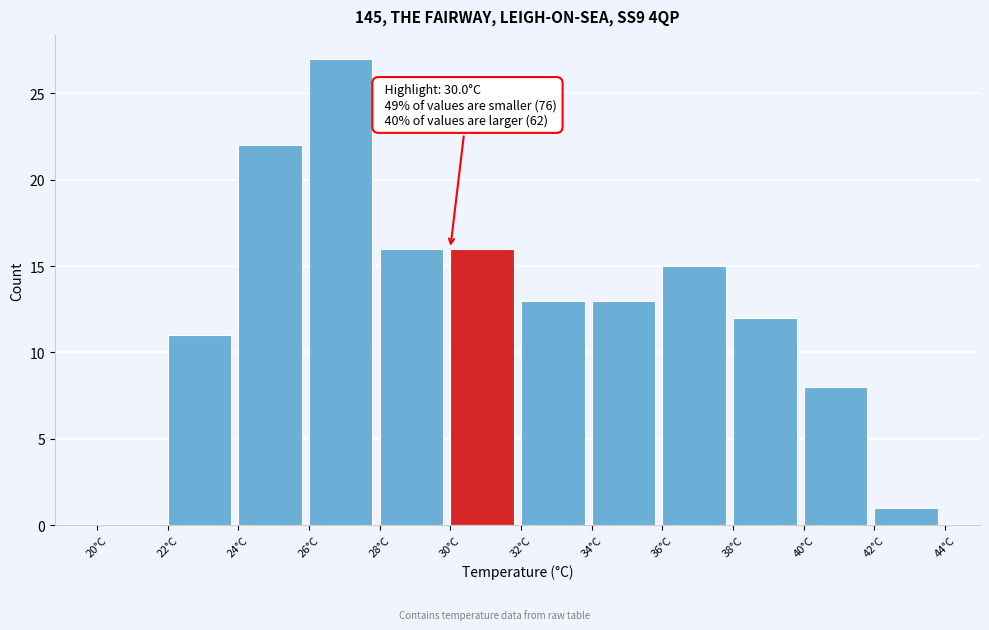

Which range on the x-axis has the tallest bar?

26 to 28